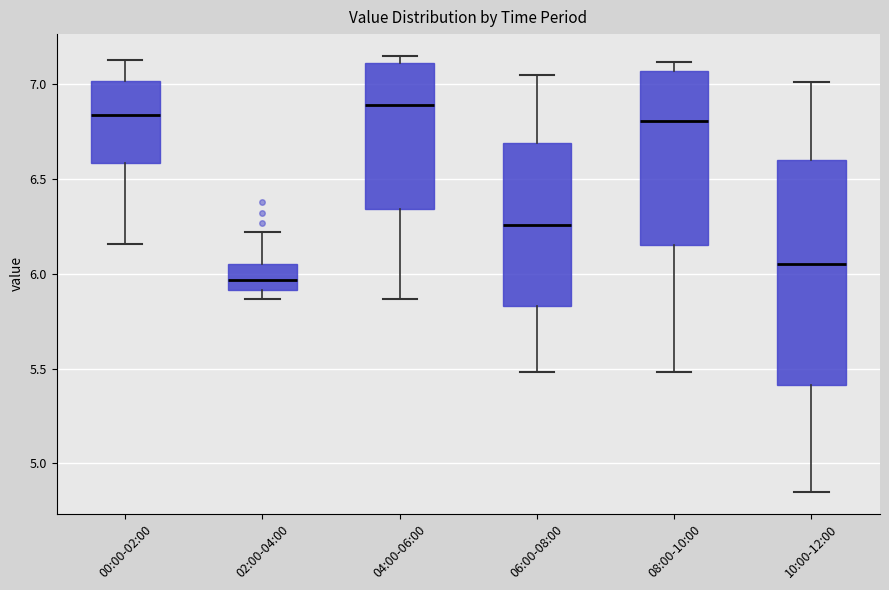

Reading left to right, transcribe this box plot: for each box, give where its median line is, the range the box spans, and where its two whiskers end, as read against the y-axis. The values are not printed on the chart, so give them approximately, as read against the axis.

00:00-02:00: median 6.85, box 6.60 to 7.00, whiskers 6.15 to 7.15
02:00-04:00: median 5.95, box 5.90 to 6.05, whiskers 5.85 to 6.20
04:00-06:00: median 6.90, box 6.35 to 7.10, whiskers 5.85 to 7.15
06:00-08:00: median 6.25, box 5.85 to 6.70, whiskers 5.50 to 7.05
08:00-10:00: median 6.80, box 6.15 to 7.05, whiskers 5.50 to 7.10
10:00-12:00: median 6.05, box 5.40 to 6.60, whiskers 4.85 to 7.00